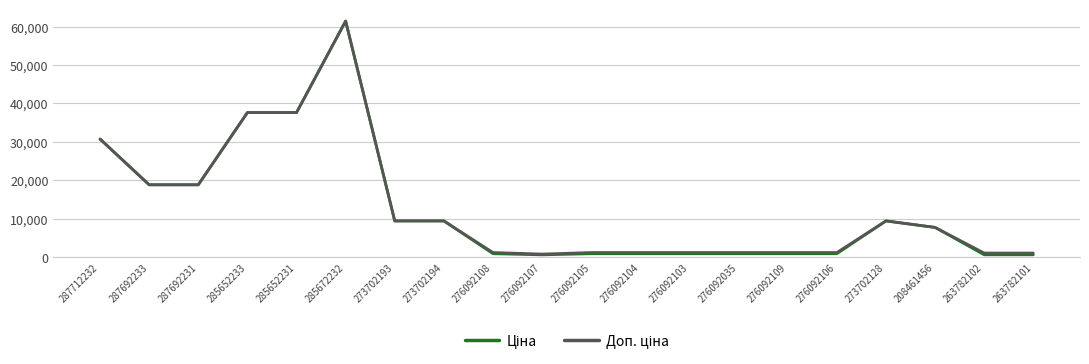

What is the greatest value displayed?

61434.3